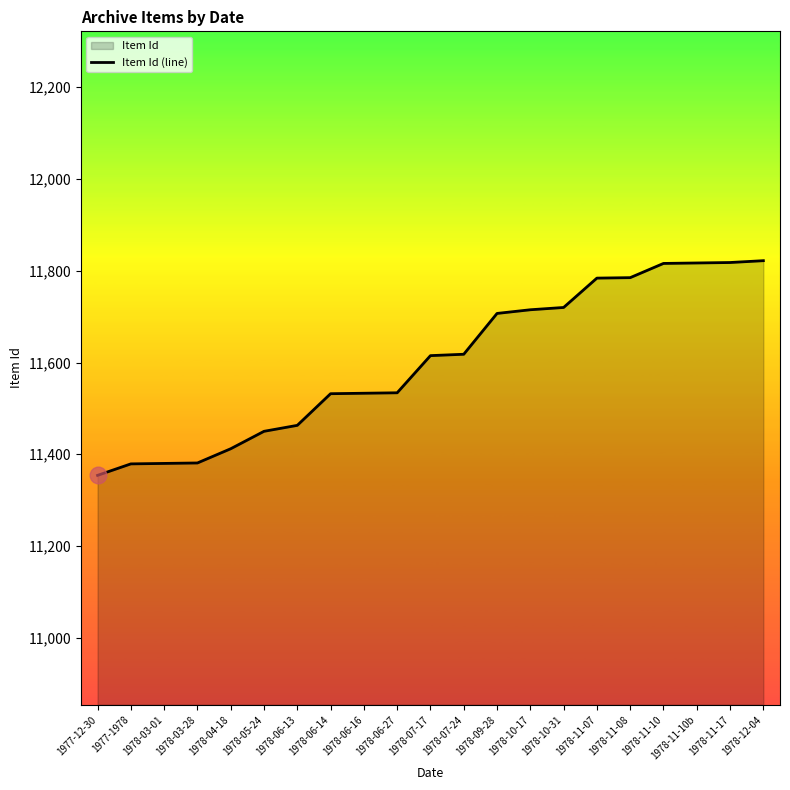

The value at 1978-06-27 is 11534. True or false?

True